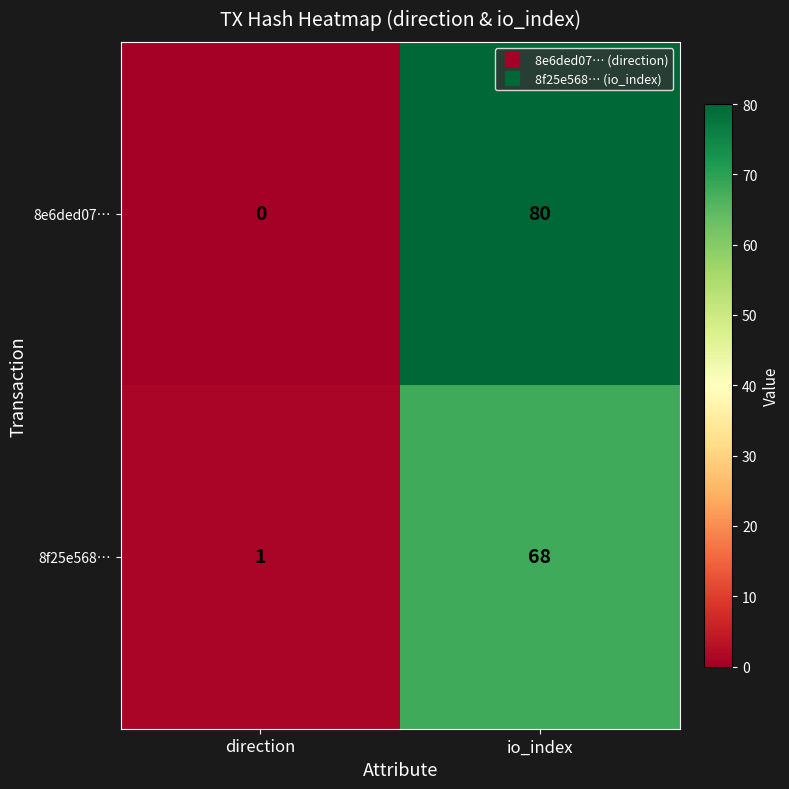

Is it true that 8f25e568… equals 2 at direction?

False